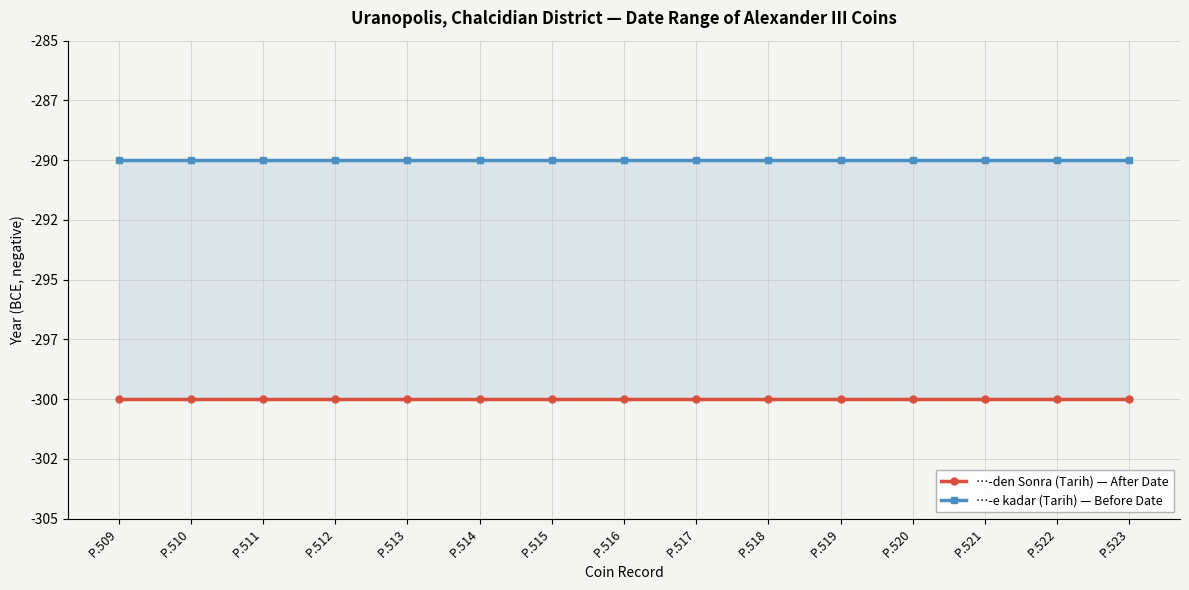

True or false: …-den Sonra (Tarih) — After Date and …-e kadar (Tarih) — Before Date intersect in this chart.

False